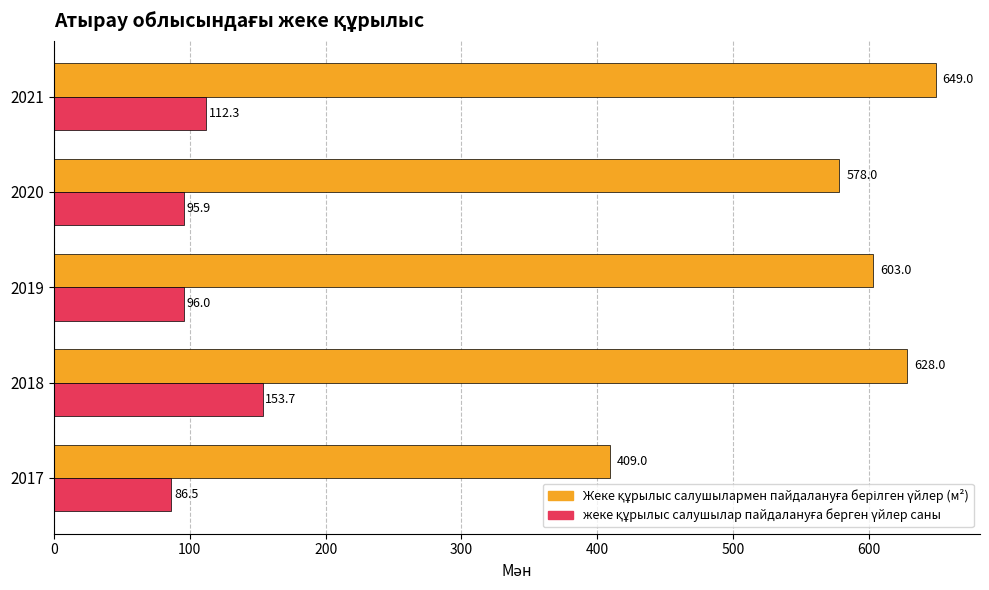

At which category is the sum across all series the highest?

2018